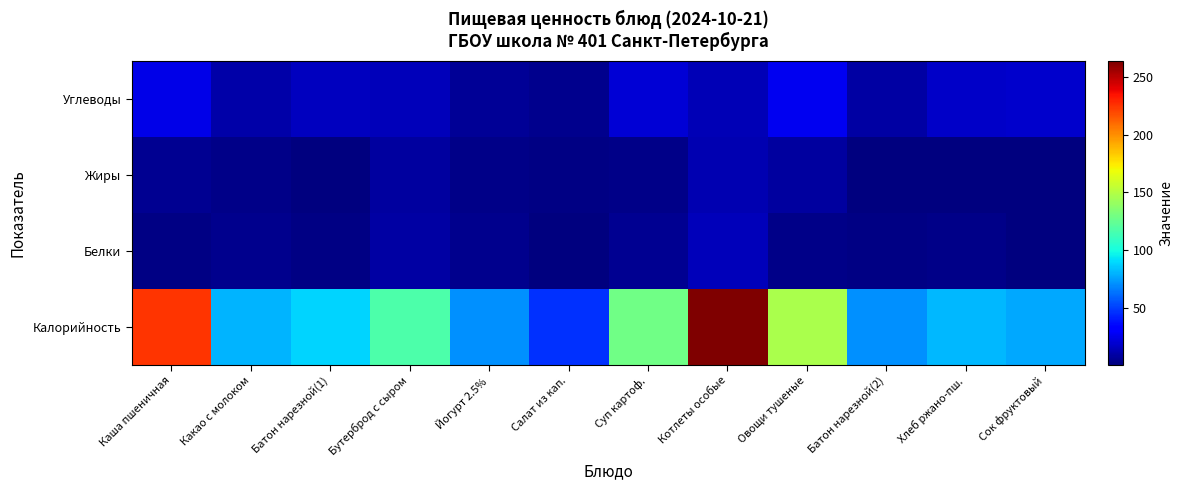

Rank the series at Каша пшеничная from lowest to highest value.

Белки, Жиры, Углеводы, Калорийность